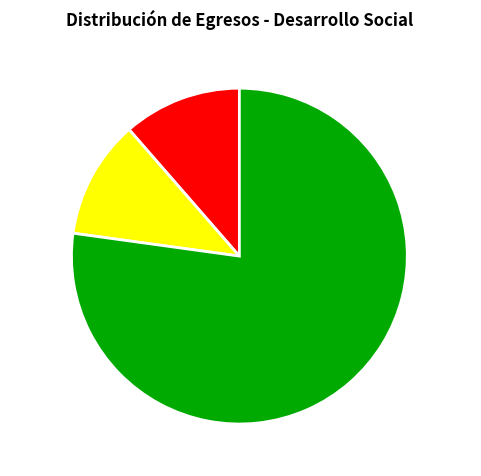

What is the largest slice in the pie chart?

Subejercicio